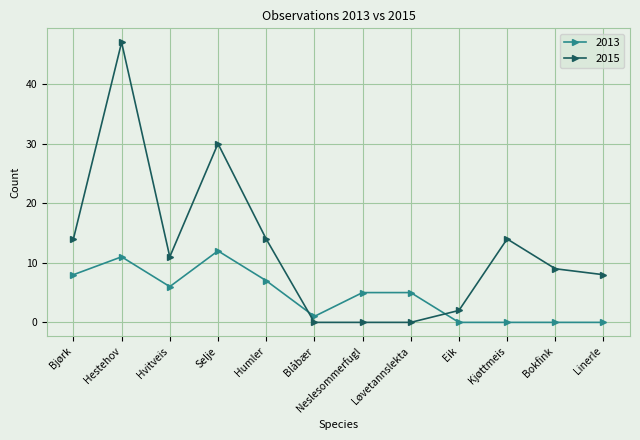

Which series has the largest range (max minus min)?

2015